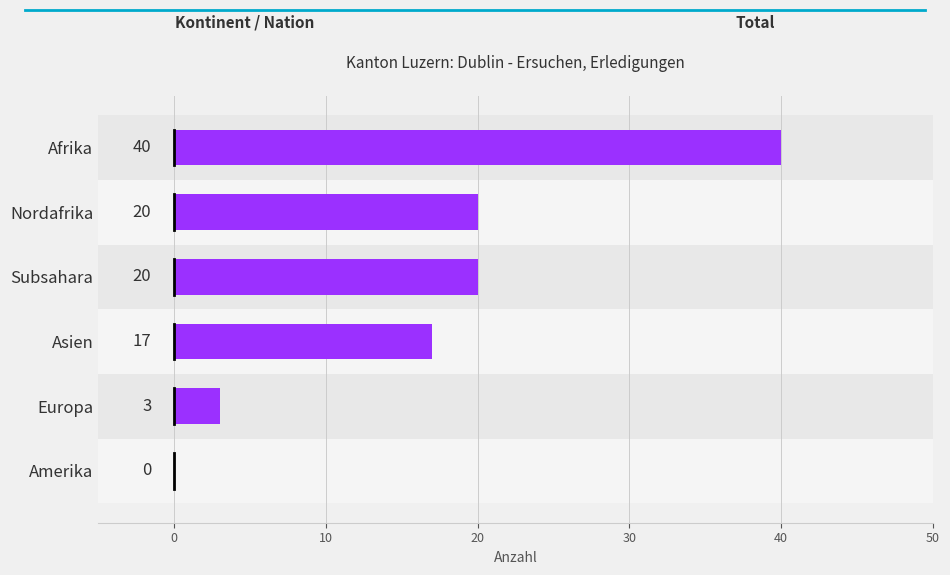

Between Asien and Amerika, which is larger?

Asien